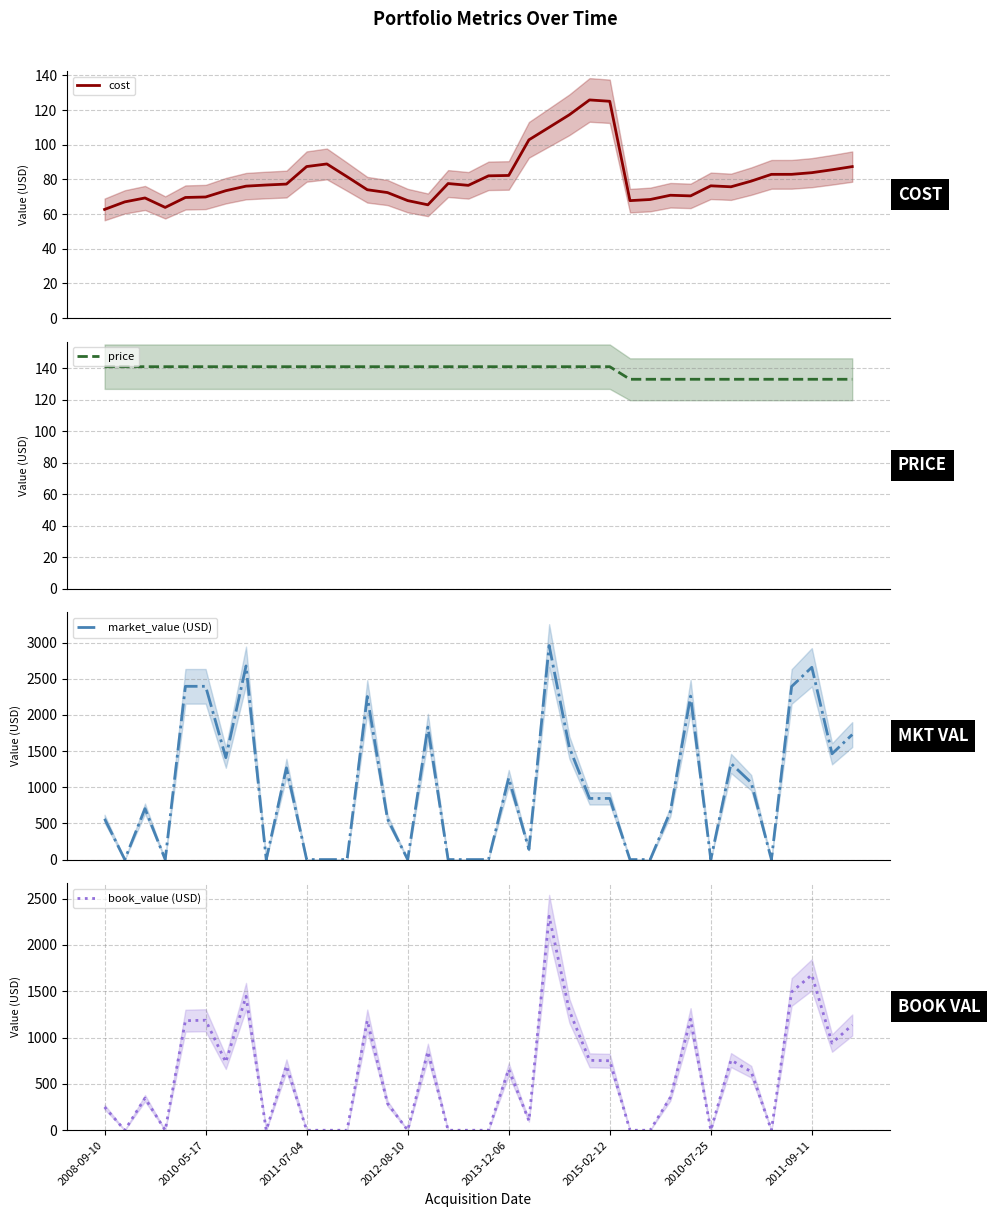

Reading right to left, list all the values displayed in this chart.

cost: 87.4	85.6	83.9	82.9	82.9	79.0	75.8	76.3	70.5	70.9	68.4	67.8	125.0	125.8	117.3	110.0	102.8	82.3	82.1	76.6	77.6	65.4	67.8	72.4	74.0	81.6	88.9	87.4	77.3	76.8	76.1	73.5	69.9	69.6	63.9	69.3	67.0	62.7
price: 133.0	133.0	133.0	133.0	133.0	133.0	133.0	133.0	133.0	133.0	133.0	133.0	141.0	141.0	141.0	141.0	141.0	141.0	141.0	141.0	141.0	141.0	141.0	141.0	141.0	141.0	141.0	141.0	141.0	141.0	141.0	141.0	141.0	141.0	141.0	141.0	141.0	141.0
market_value (USD): 1729.0	1463.0	2660.0	2394.0	0.0	1064.0	1330.0	0.0	2261.0	665.0	0.0	0.0	845.9	845.9	1550.8	2960.6	141.0	1127.8	0.0	0.0	0.0	1832.7	0.0	563.9	2255.7	0.0	0.0	0.0	1268.8	0.0	2678.6	1409.8	2396.7	2396.7	0.0	704.9	0.0	563.9
book_value (USD): 1136.1	941.2	1677.8	1492.7	0.0	632.2	757.5	0.0	1198.7	354.4	0.0	0.0	750.2	754.9	1289.9	2310.4	102.8	658.2	0.0	0.0	0.0	849.7	0.0	289.7	1184.8	0.0	0.0	0.0	695.8	0.0	1446.3	735.0	1187.8	1183.0	0.0	346.6	0.0	250.8